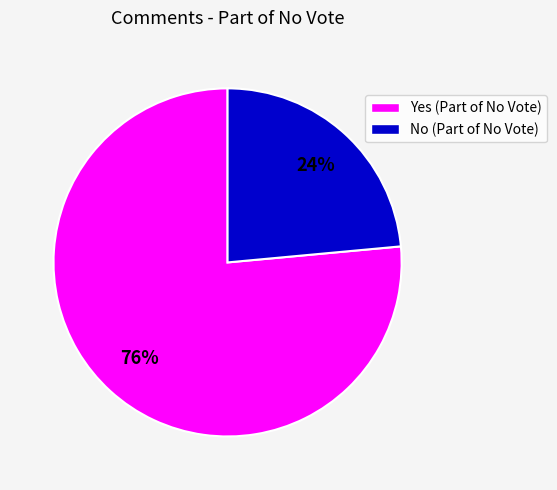

To the nearest percent, what is the average slice percentage?

50%